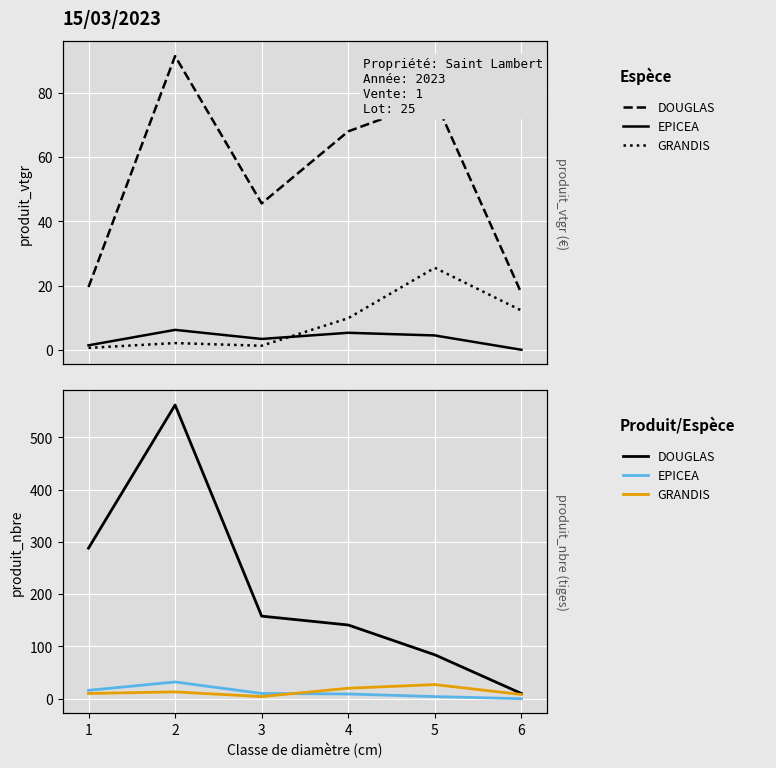

Rank the series at 5 from highest to lowest value.

DOUGLAS, GRANDIS, EPICEA